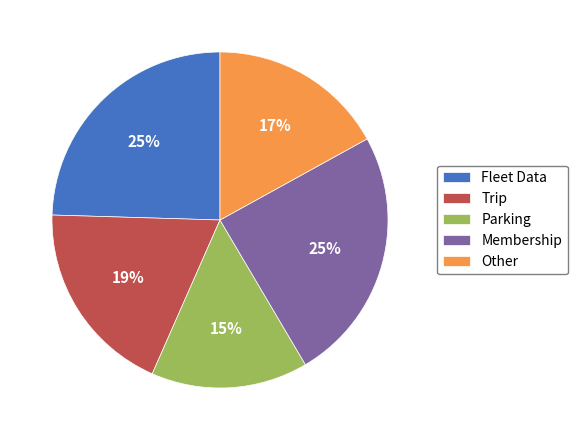

Does Other account for over 50% of the chart?

No